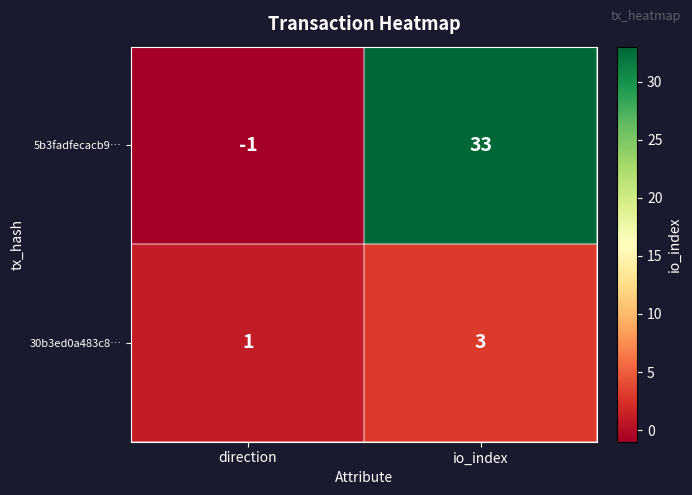

List the series in order of their peak value, highest first.

5b3fadfecacb9…, 30b3ed0a483c8…